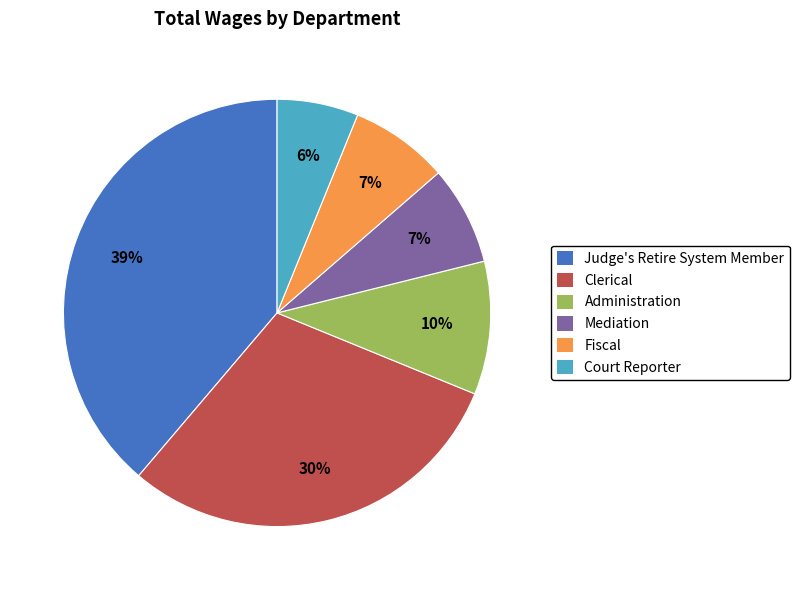

Which has a higher value, Administration or Clerical?

Clerical